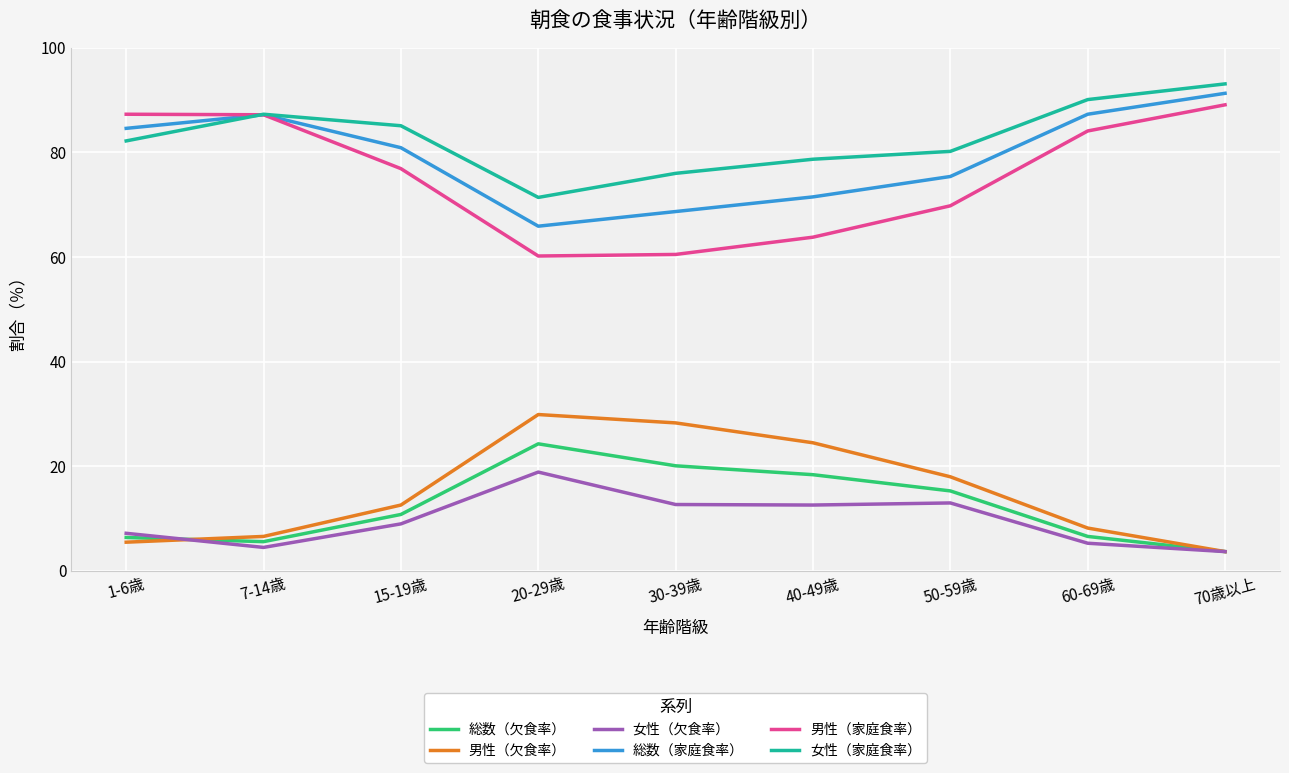

At which label does 総数（家庭食率） first exceed 80?

1-6歳